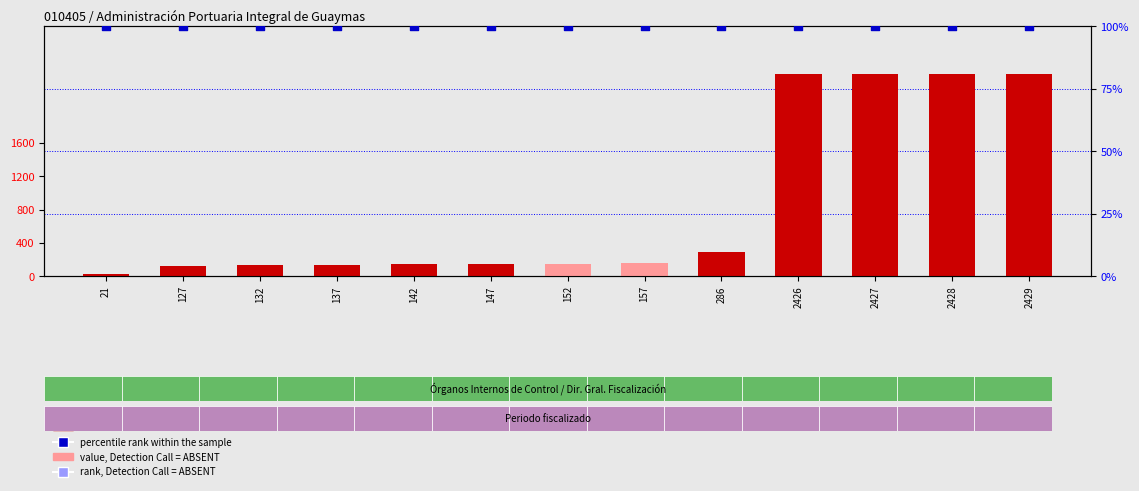

At which category is the sum across all series the highest?

2429